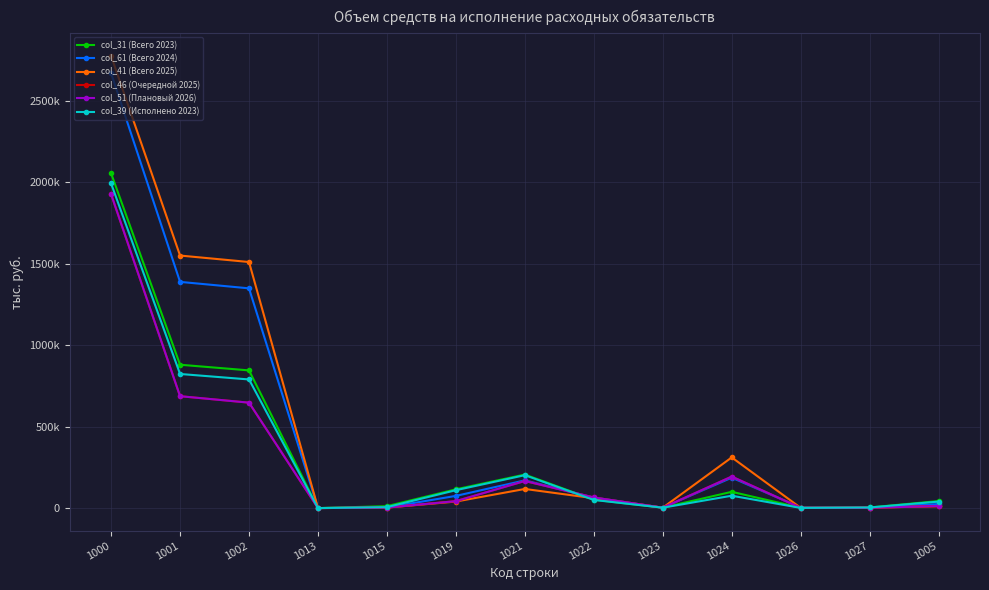

Is this an area chart (filled region under the line)?

No